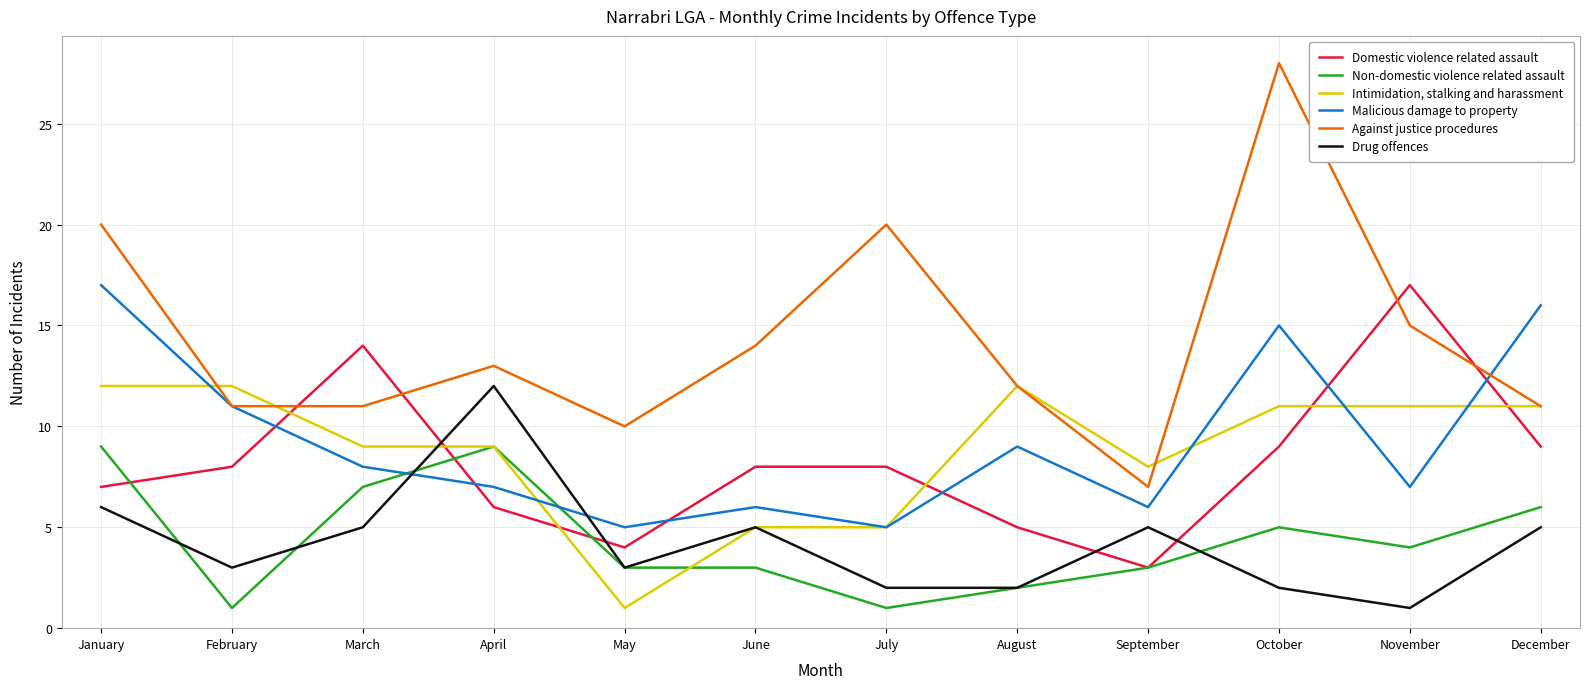

Which series has the widest spread of values?

Against justice procedures